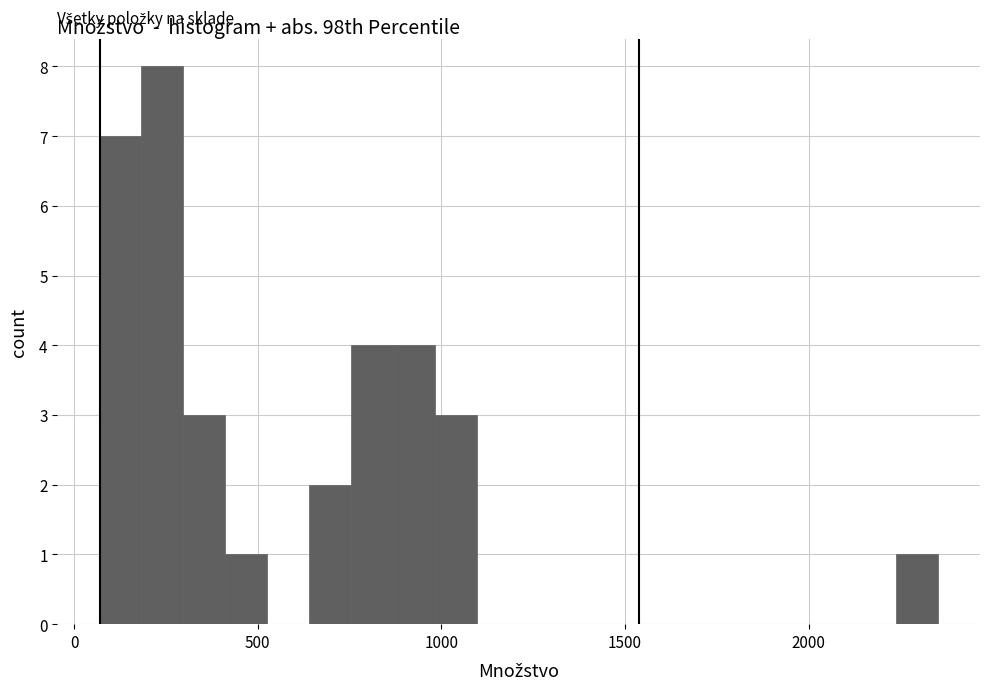

Read against the x-axis, roughly where is the centre of the tallest bar?

250